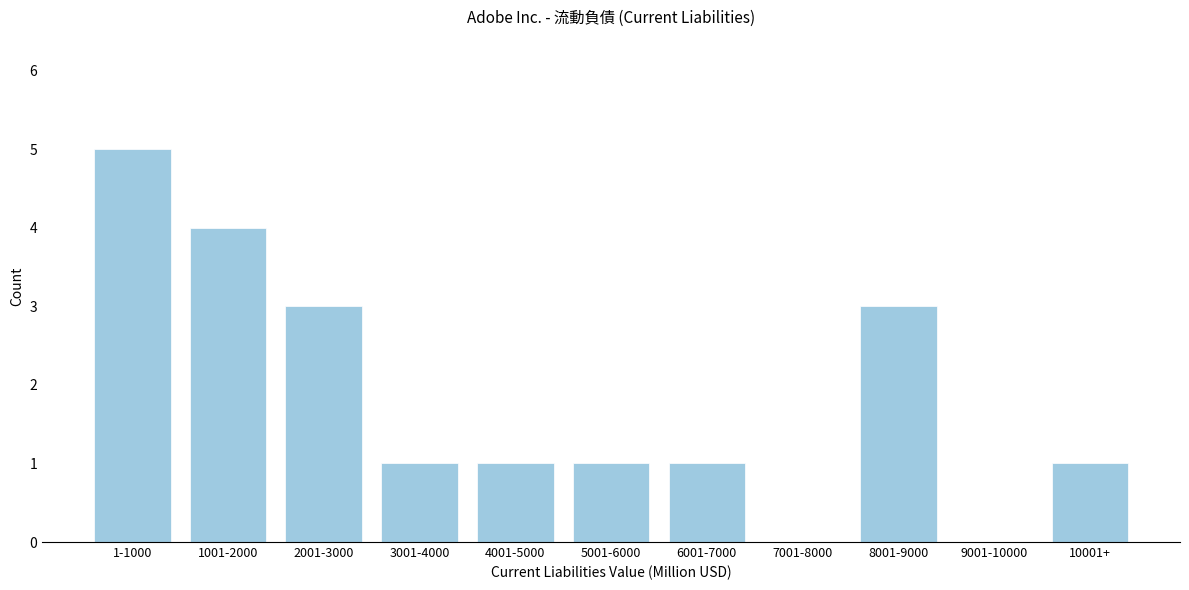

Reading left to right, list all the values displayed in this chart.

1-1000=5	1001-2000=4	2001-3000=3	3001-4000=1	4001-5000=1	5001-6000=1	6001-7000=1	7001-8000=0	8001-9000=3	9001-10000=0	10001+=1